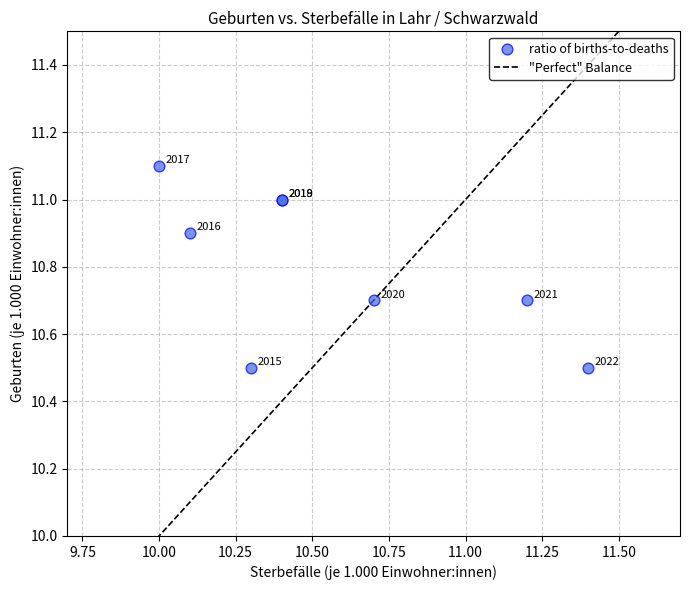

What Y value in the scatter plot is closest to 10?

10.5